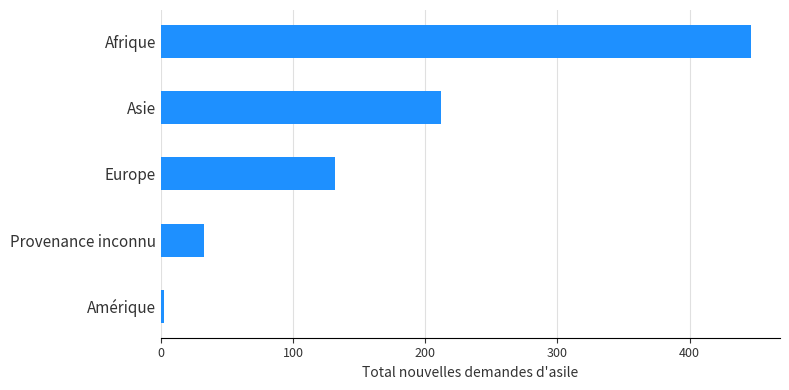

Rank the categories by value from lowest to highest.

Amérique, Provenance inconnu, Europe, Asie, Afrique